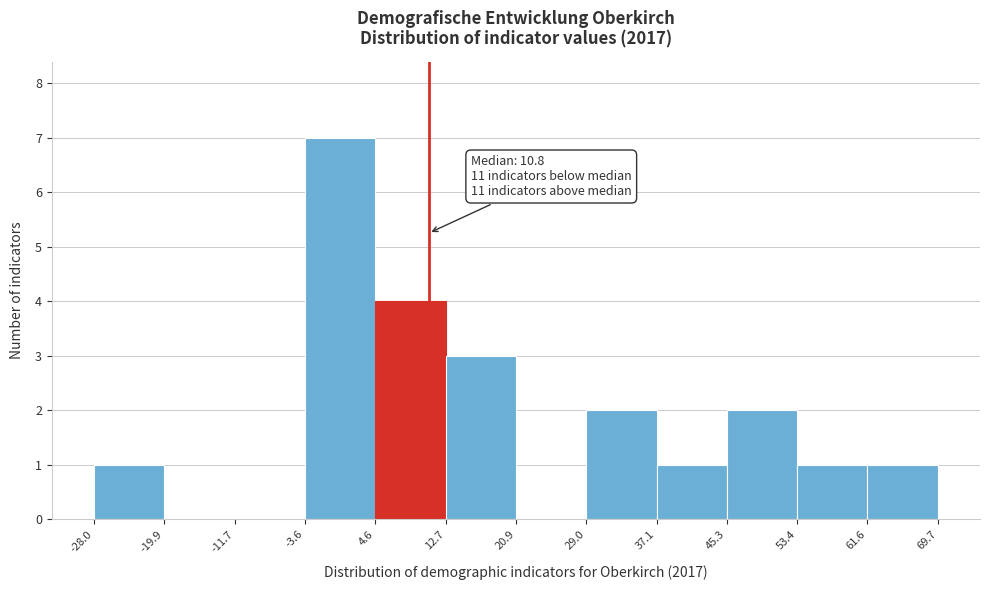

Which range on the x-axis has the tallest bar?

-3.6 to 4.6